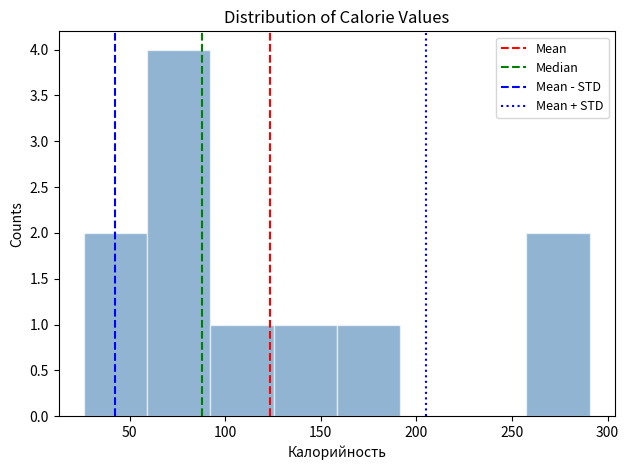

Reading left to right, list every bar in this chart as the range it spans on the x-axis followed by its height. Neither the bar edges nor the heights are printed on the chart, so give them approximately, as read against the axes.

25 to 60: 2
60 to 90: 4
90 to 125: 1
125 to 160: 1
160 to 190: 1
190 to 225: 0
225 to 260: 0
260 to 290: 2